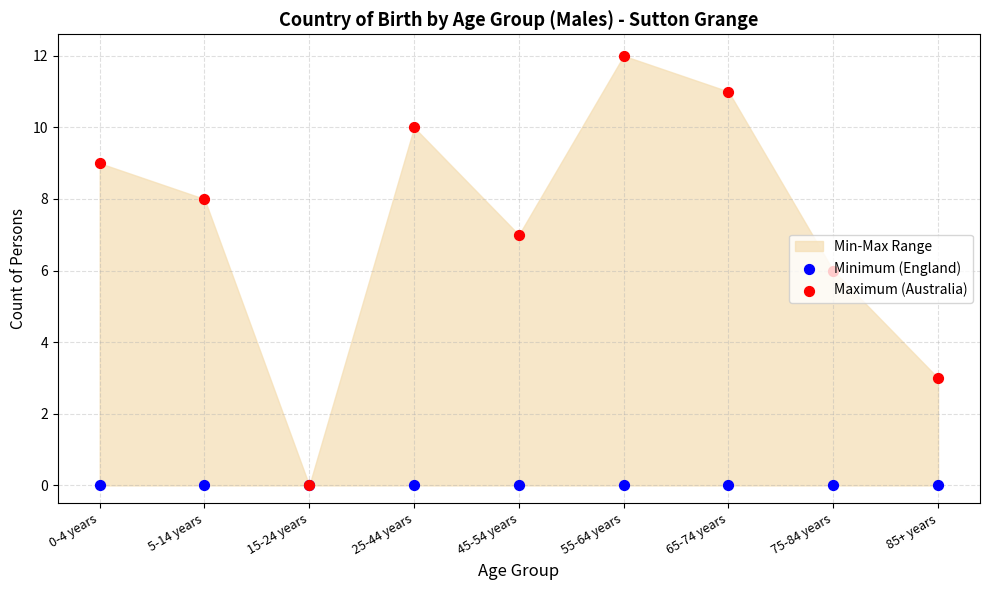

Is the value of Maximum (Australia) at 0-4 years greater than the value of Minimum (England) at 0-4 years?

Yes